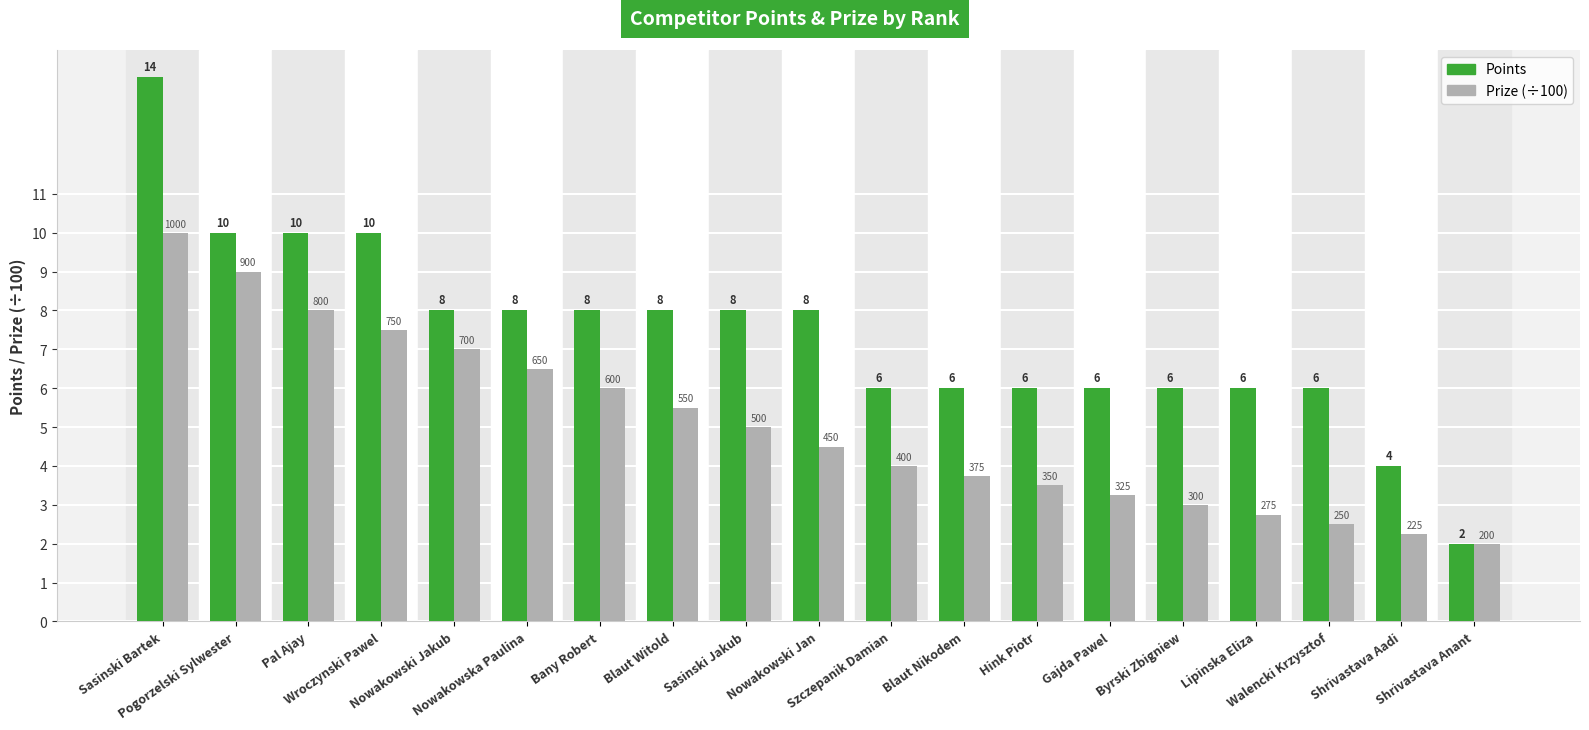

Which series has the widest spread of values?

Points